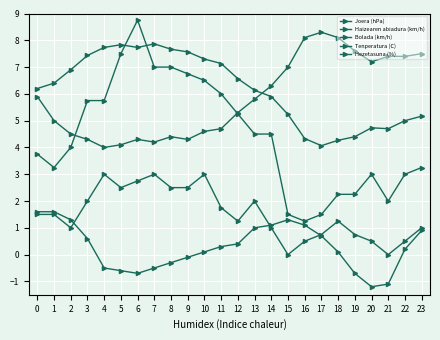

How many series are shown in this chart?

5